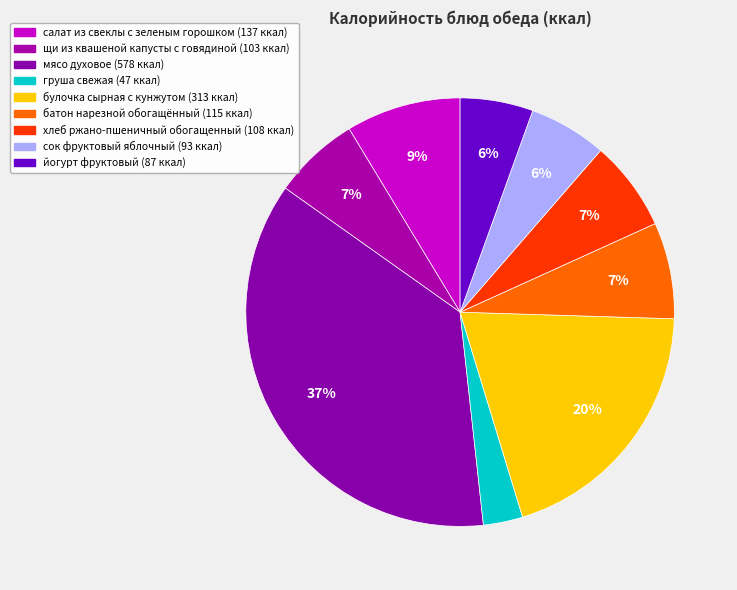

What is the largest slice in the pie chart?

мясо духовое